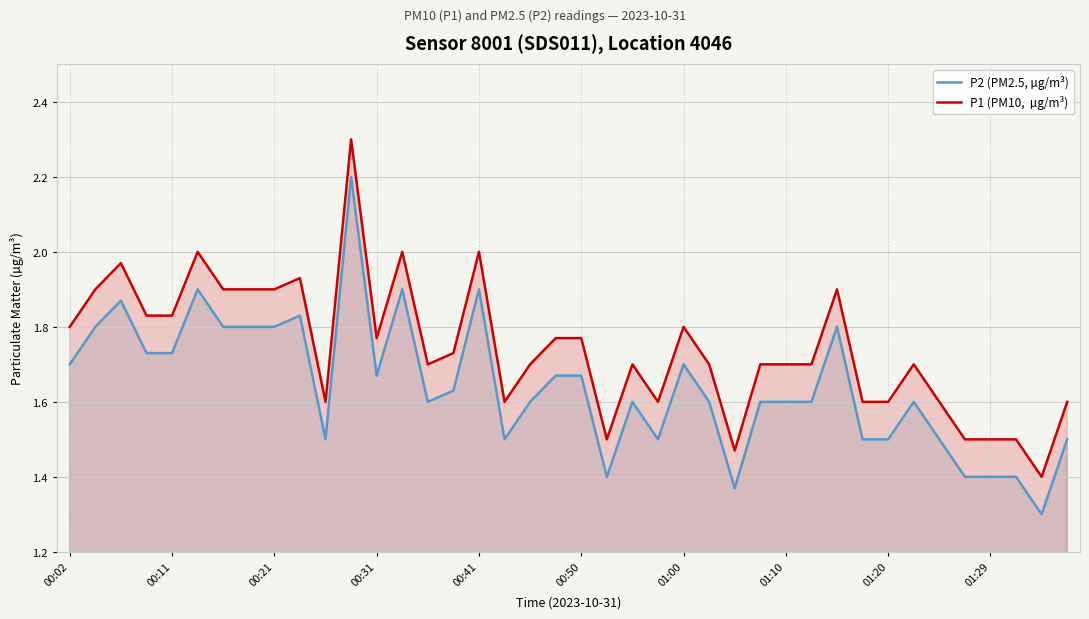

The value of P1 (PM10,  µg/m³) at 33 is 2.3. True or false?

False